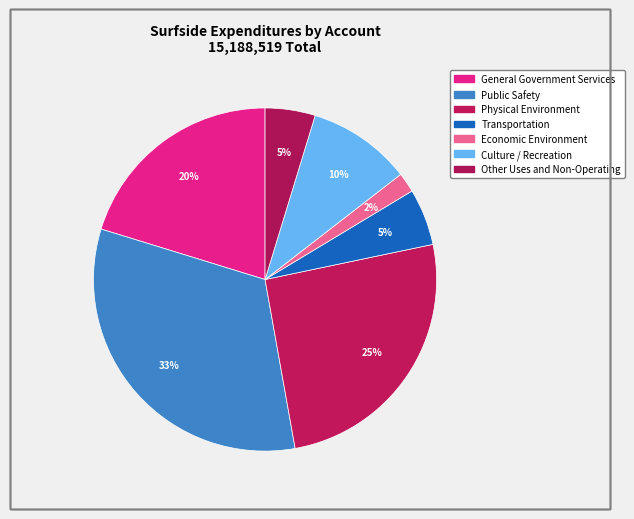

What percentage is the Economic Environment slice, to the nearest percent?

2%